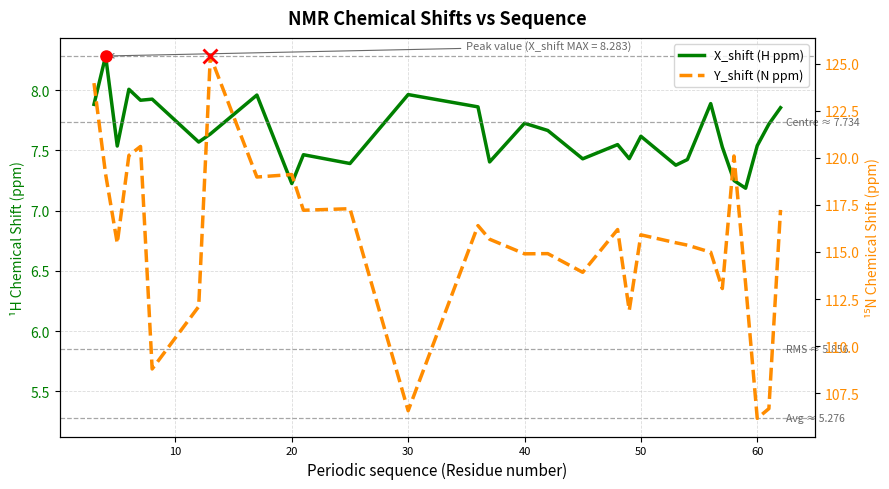

What are all the series names shown in the legend?

X_shift (H ppm), Y_shift (N ppm)